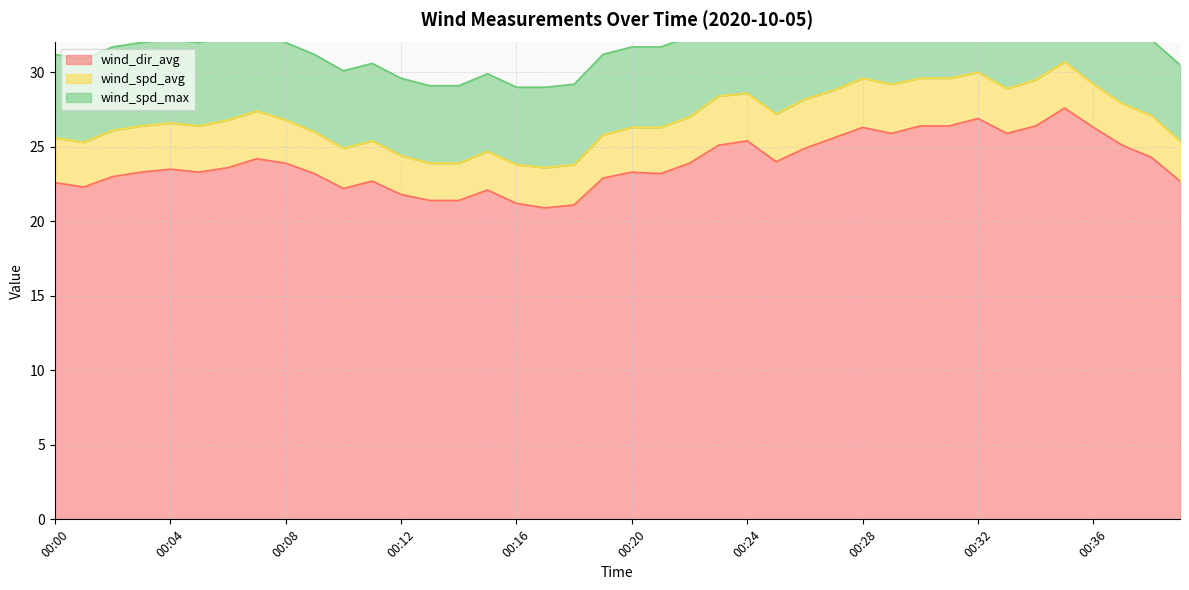

How many values in the wind_spd_avg series exceed 3?

20